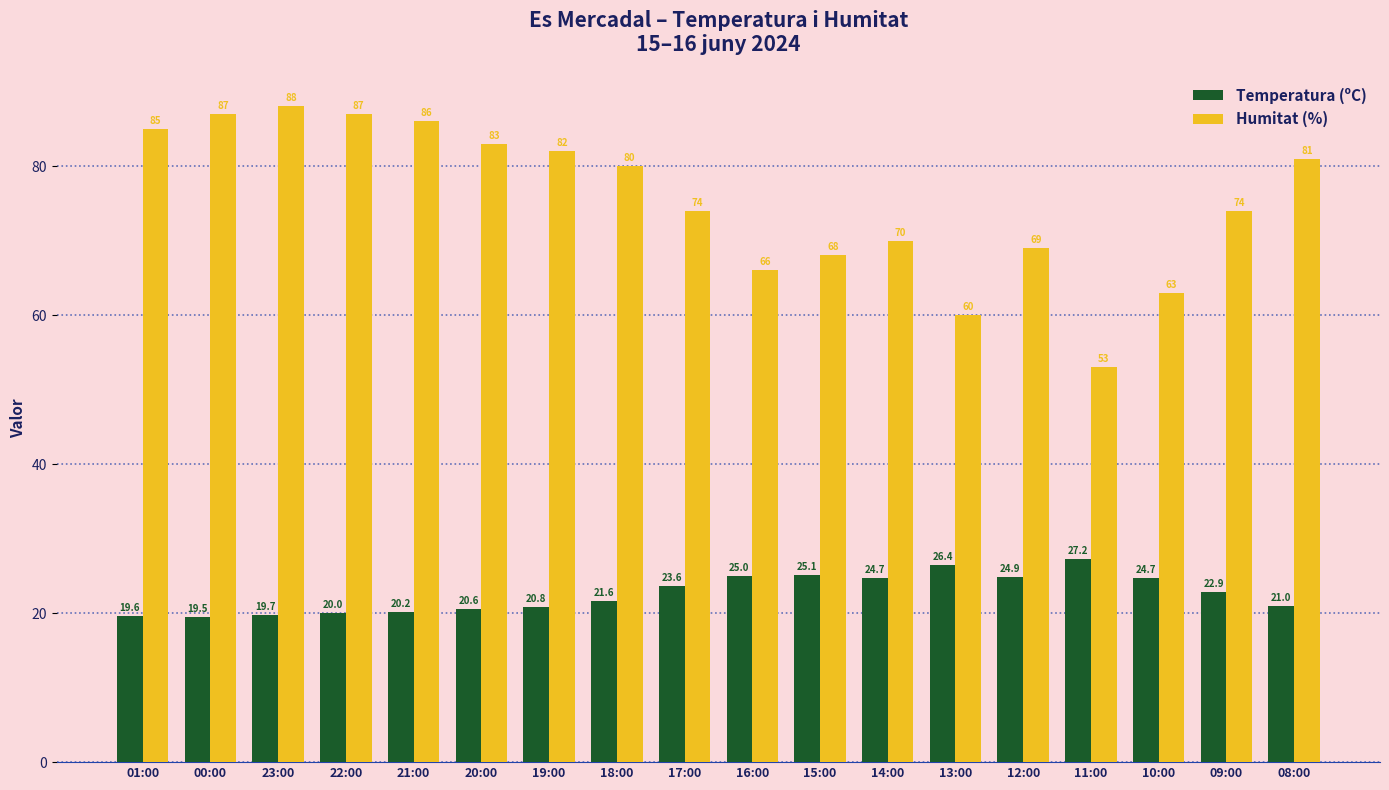

At which category is the sum across all series the highest?

23:00